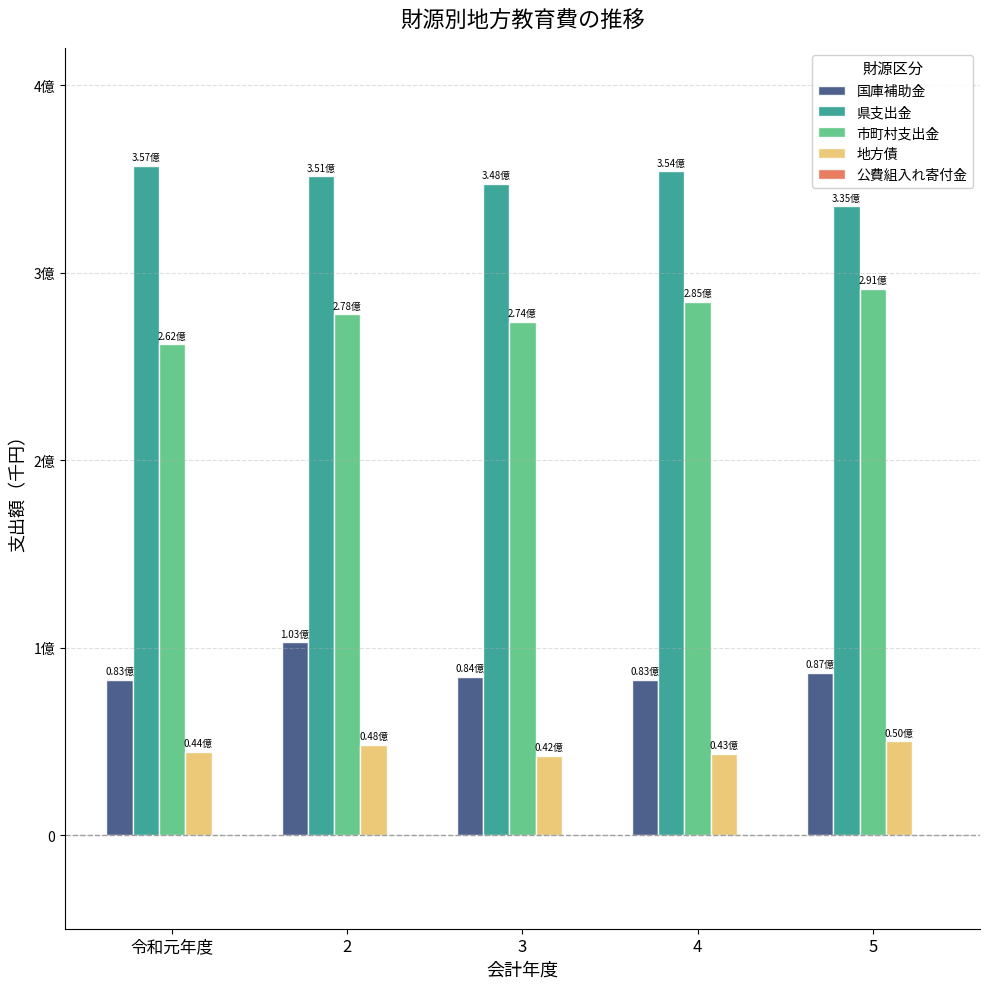

What is the maximum value shown in the chart?

356921830